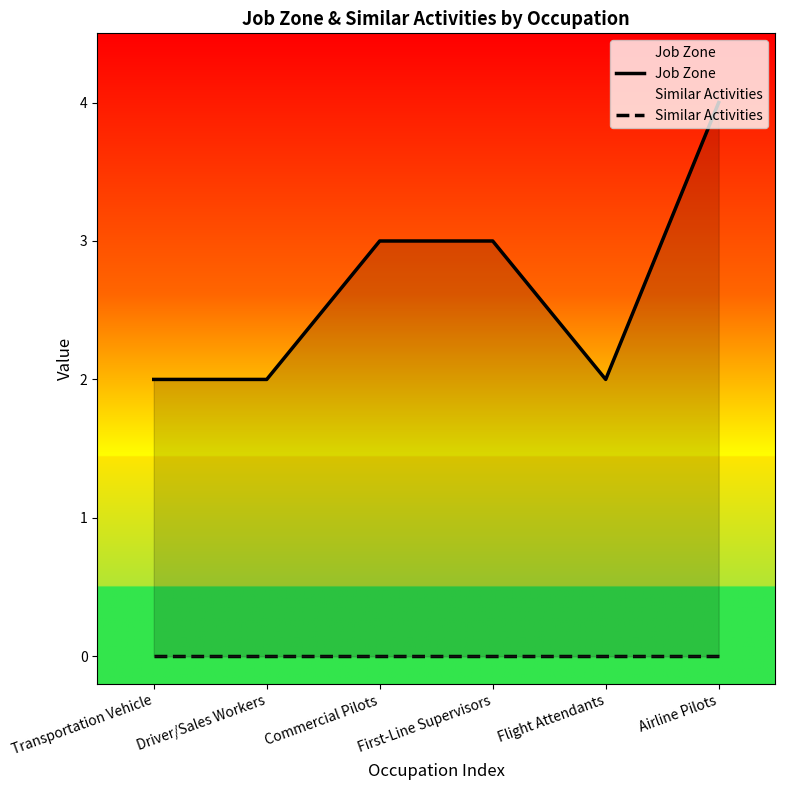

What is the difference between the second highest and second lowest values in the Job Zone series?

1